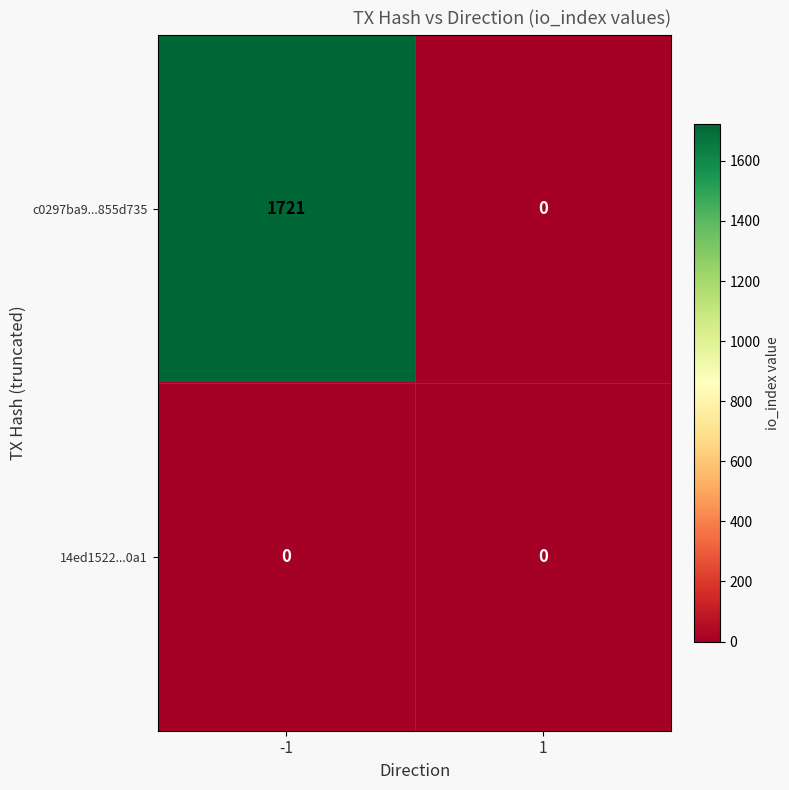

What is the difference between the maximum and minimum values in the c0297ba9...855d735 series?

1721